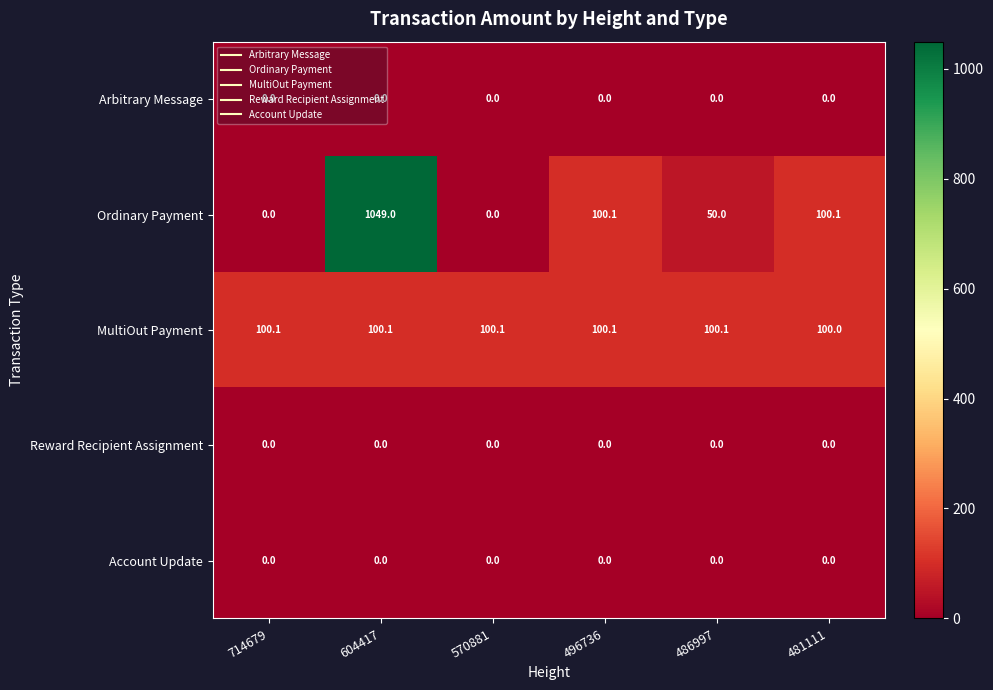

Which label corresponds to the largest value in the chart?

604417